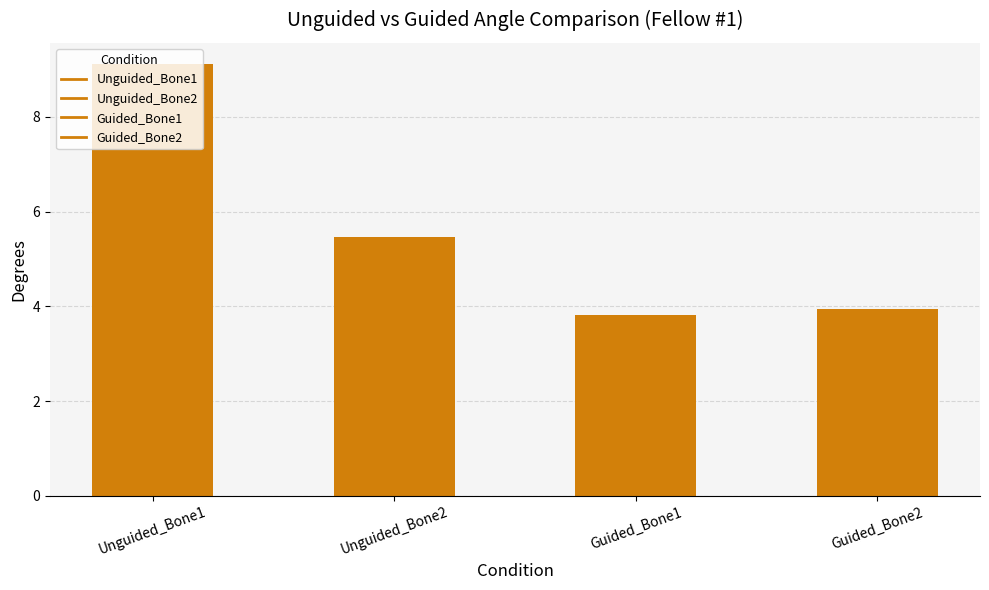

How many values exceed 5?

2